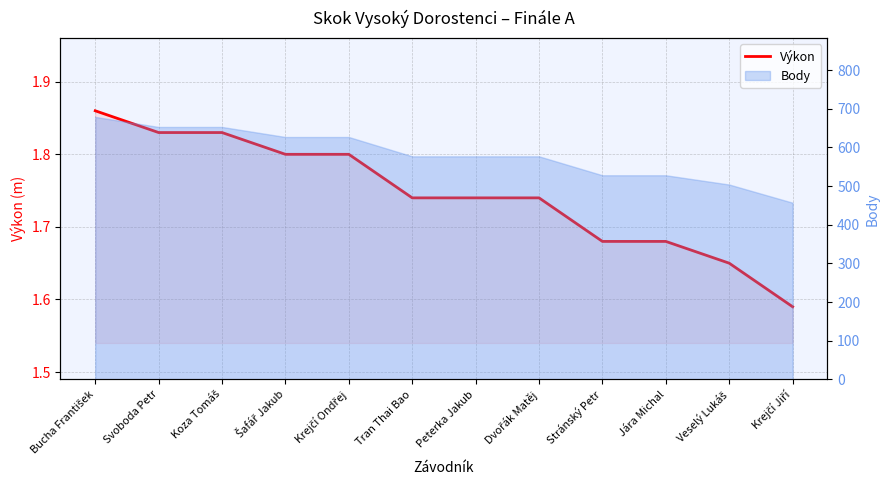

Between Krejčí Ondřej and Peterka Jakub, which is larger?

Krejčí Ondřej